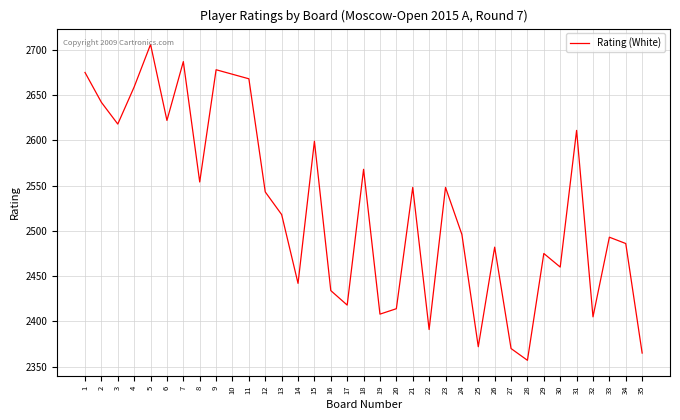

What is the difference between the second highest and minimum values?

330